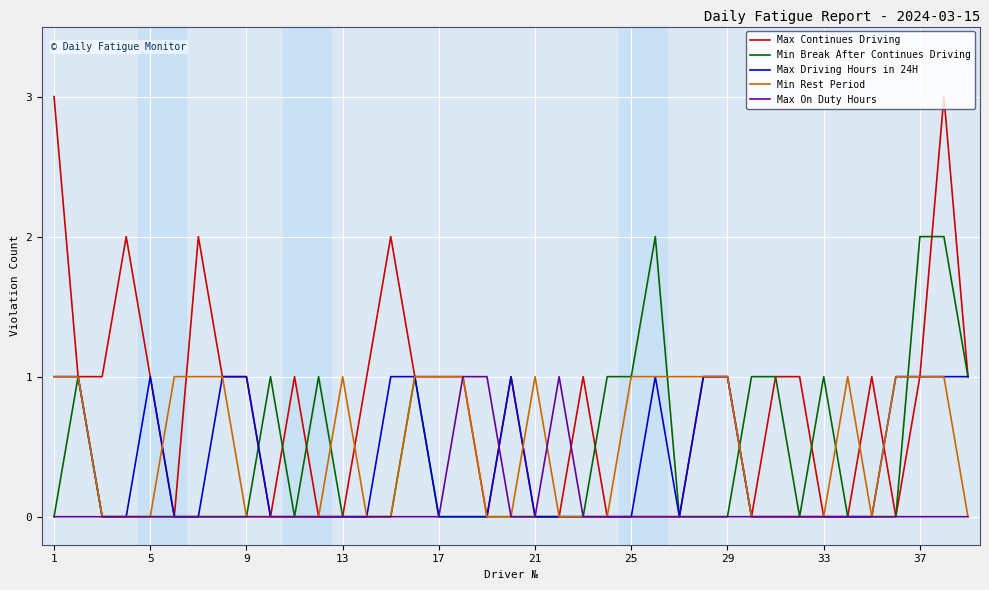

Which series has the largest total across all categories?

Max Continues Driving